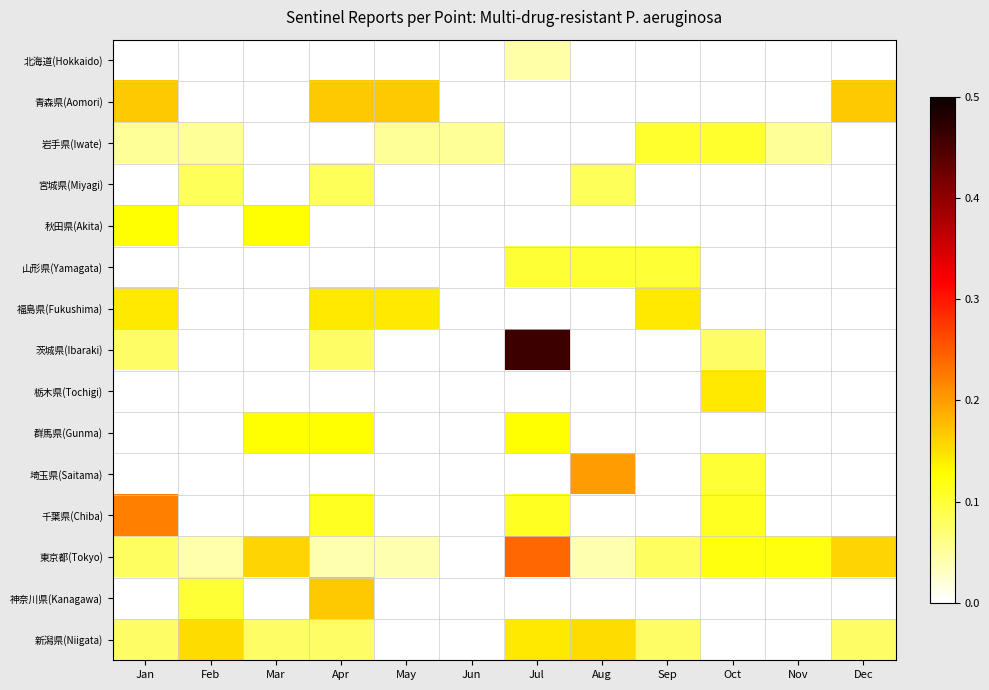

What is the spread (max minus min) of values at Oct?

0.1